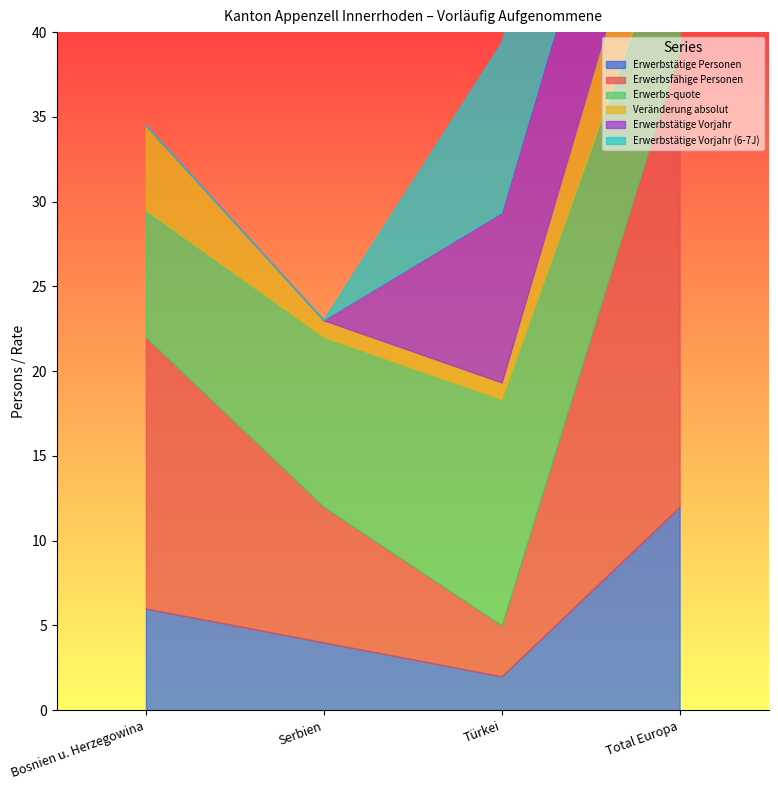

What is the sum of all Erwerbstätige Personen values?

24.0